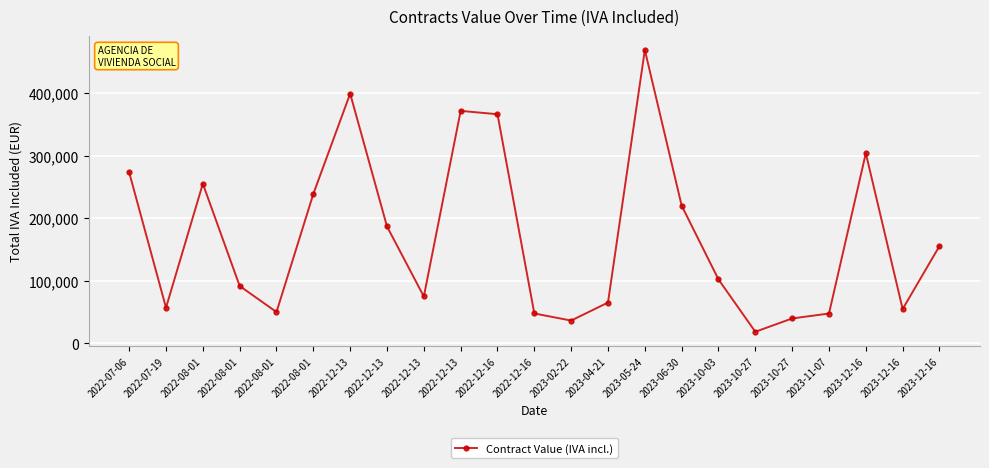

How many distinct data groups are displayed?

1